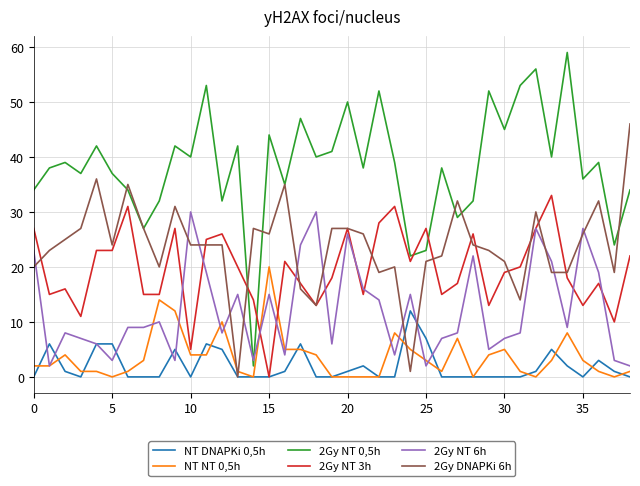

Which series has the widest spread of values?

2Gy NT 0,5h